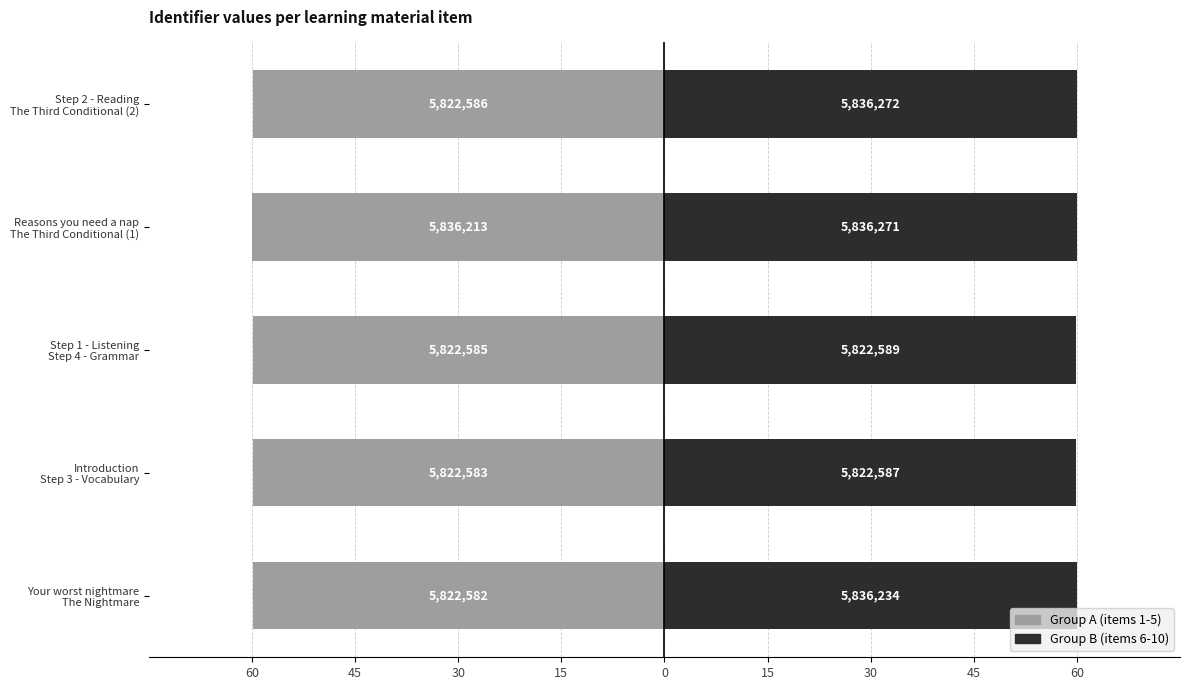

The Group B (items 6-10) series shows 90.4 at Step 1 - Listening Step 4 - Grammar. True or false?

False